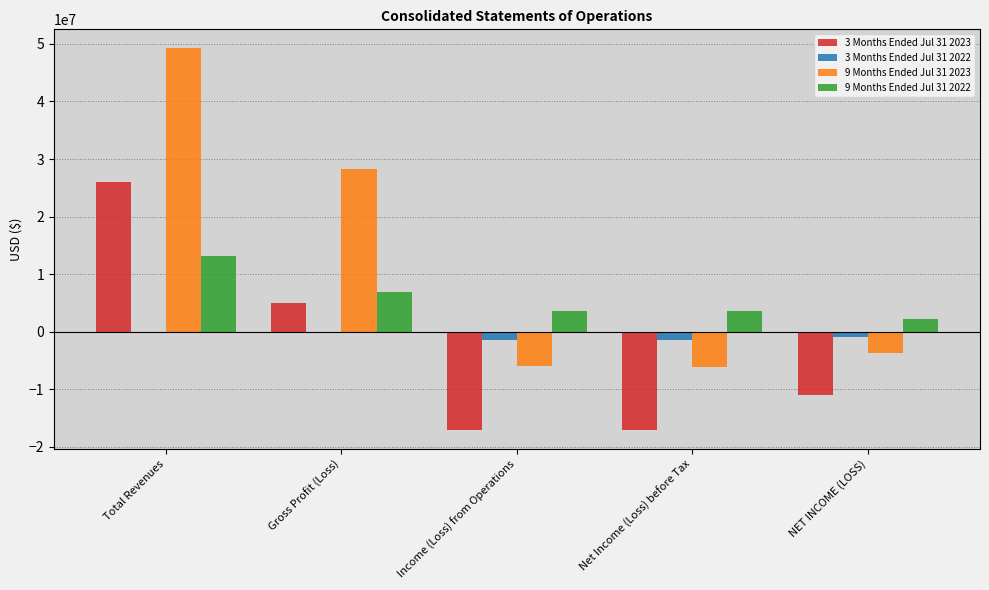

Which label corresponds to the largest value in the chart?

Total Revenues